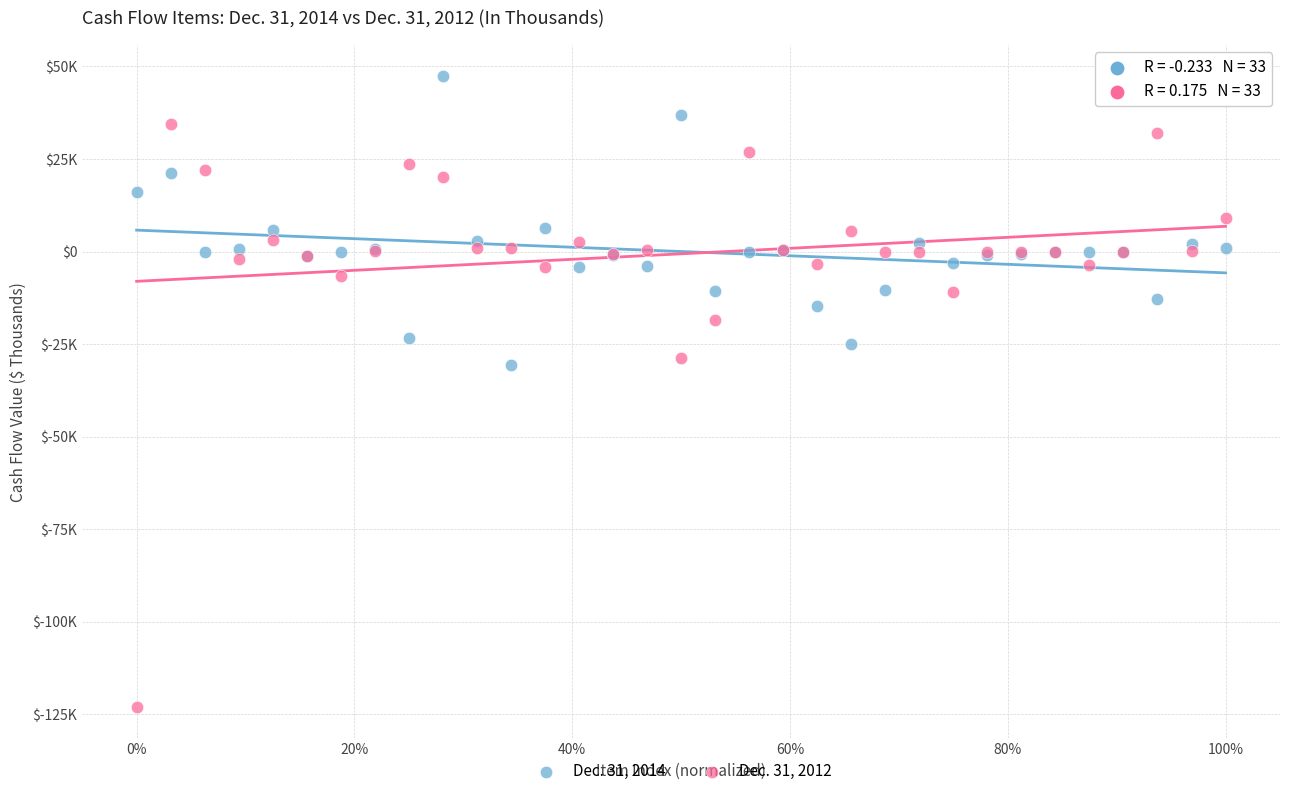

Which series reaches the maximum Y coordinate?

Dec. 31, 2014